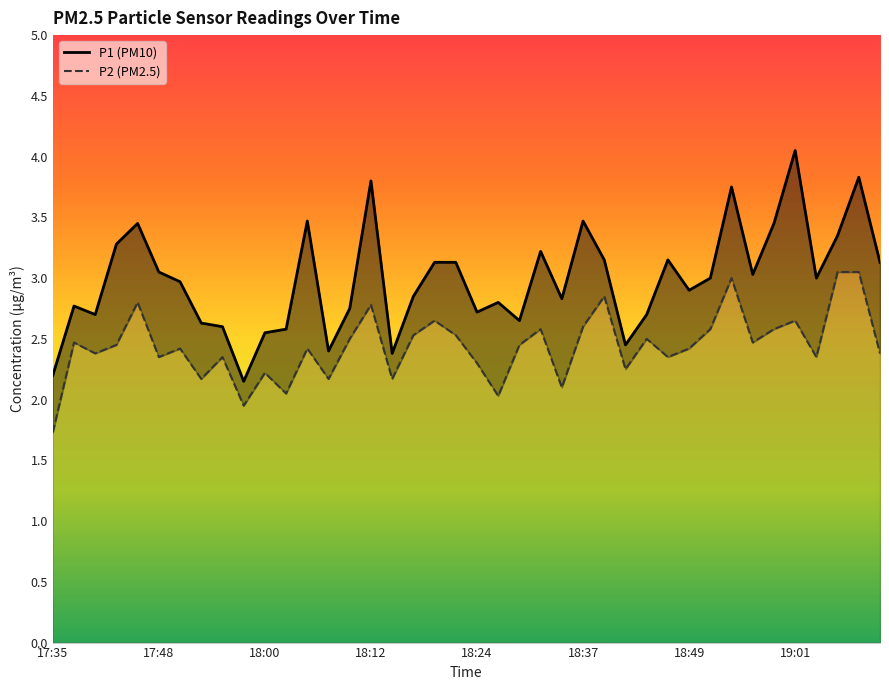

Reading right to left, transcribe all the data shown in this chart.

P1 (PM10): 3.1	3.8	3.4	3.0	4.0	3.5	3.0	3.8	3.0	2.9	3.1	2.7	2.5	3.1	3.5	2.8	3.2	2.6	2.8	2.7	3.1	3.1	2.9	2.4	3.8	2.8	2.4	3.5	2.6	2.5	2.1	2.6	2.6	3.0	3.0	3.5	3.3	2.7	2.8	2.2
P2 (PM2.5): 2.4	3.0	3.0	2.4	2.6	2.6	2.5	3.0	2.6	2.4	2.4	2.5	2.2	2.9	2.6	2.1	2.6	2.5	2.0	2.3	2.5	2.6	2.5	2.2	2.8	2.5	2.2	2.4	2.0	2.2	1.9	2.4	2.2	2.4	2.4	2.8	2.5	2.4	2.5	1.7